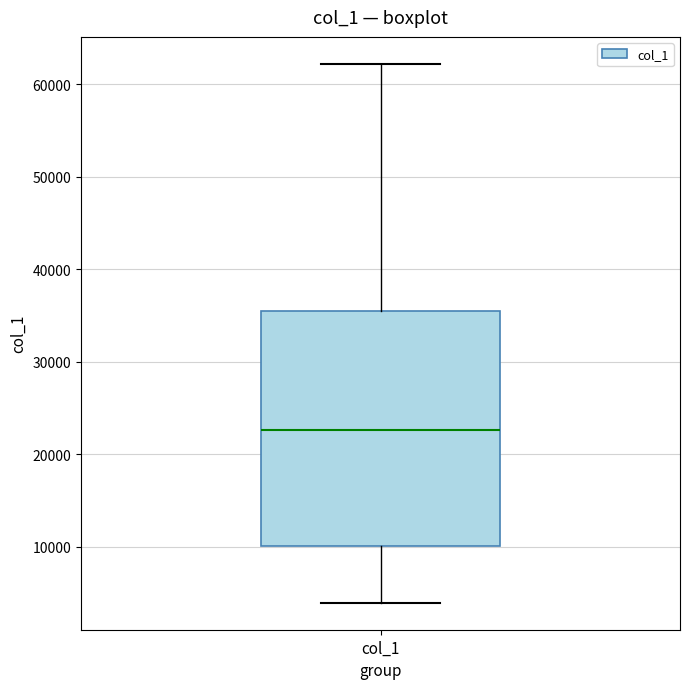

Transcribe this box plot: give where the median line is, the range the box spans, and where the two whiskers end, as read against the y-axis. The values are not printed on the chart, so give them approximately, as read against the axis.

median 23000, box 10000 to 36000, whiskers 4000 to 62000